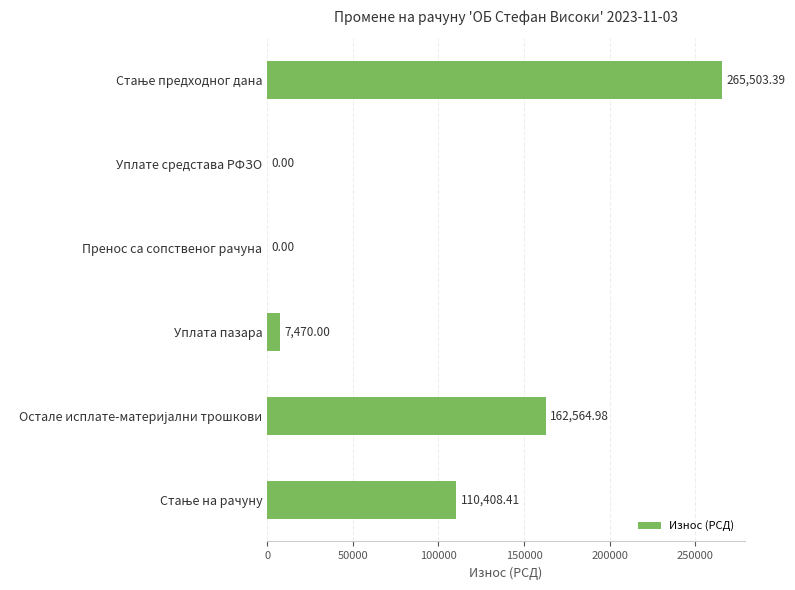

How many distinct data groups are displayed?

1